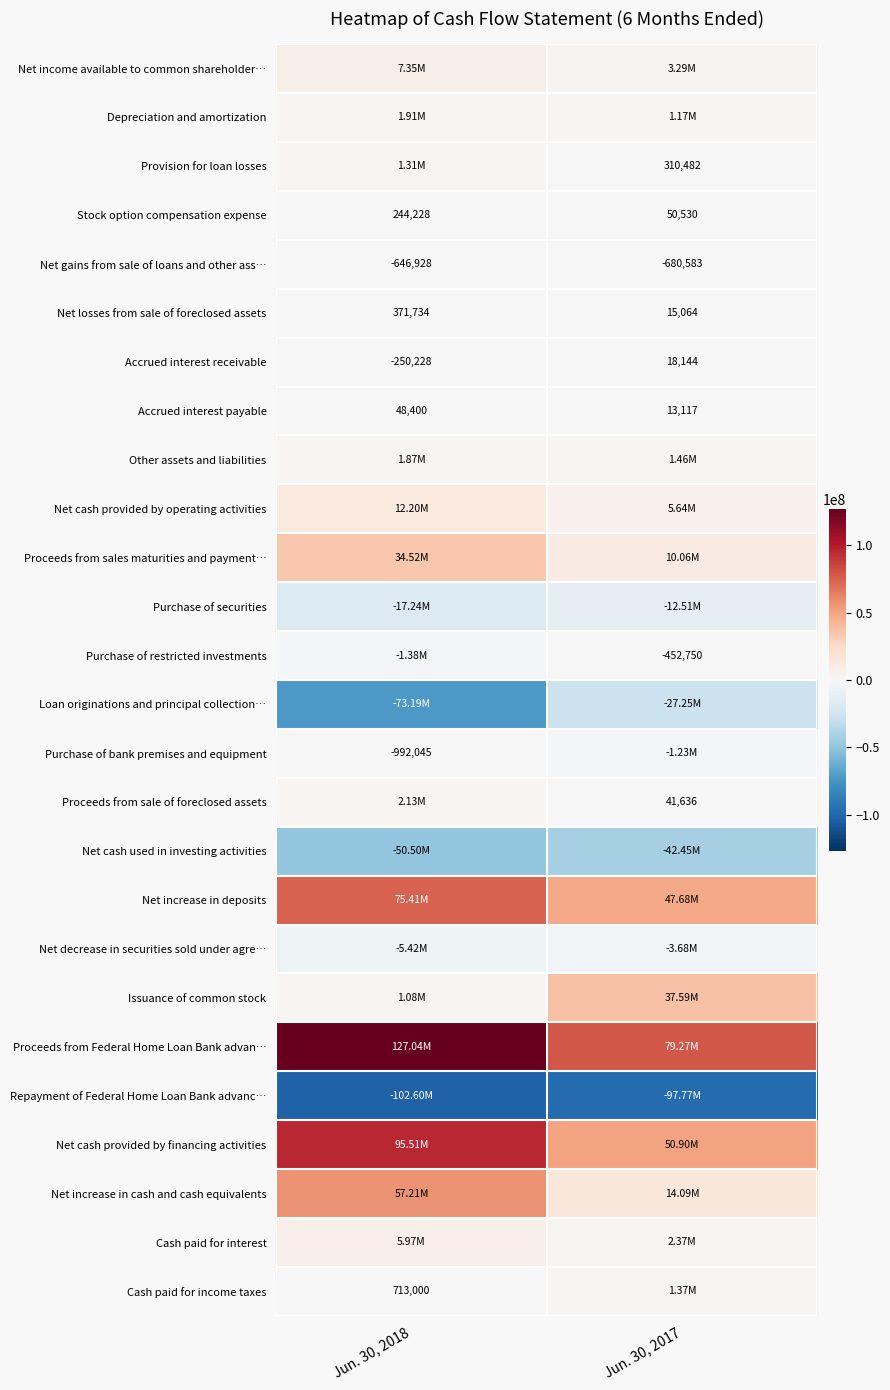

Rank the categories by Net gains from sale of loans and other ass… value from highest to lowest.

Jun. 30, 2018, Jun. 30, 2017